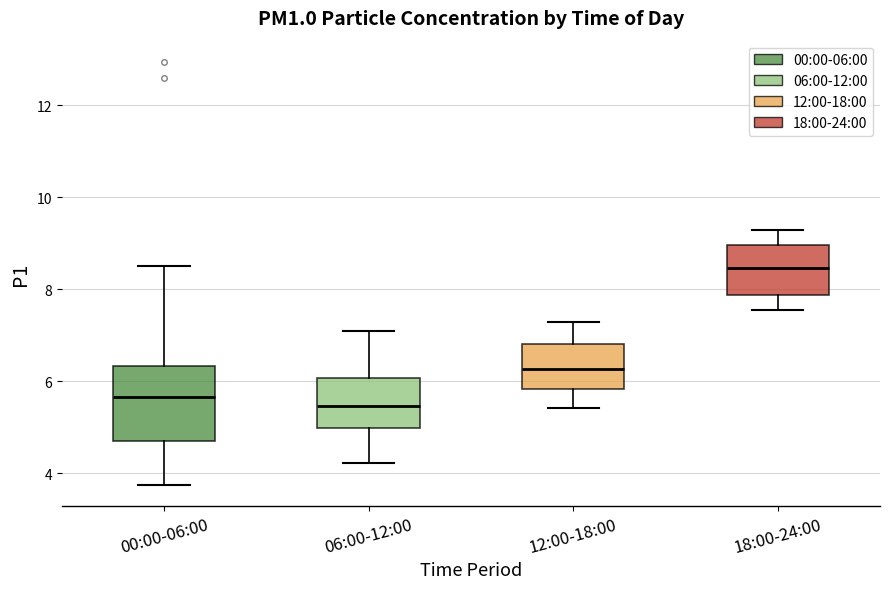

Which box's median line is the highest?

18:00-24:00